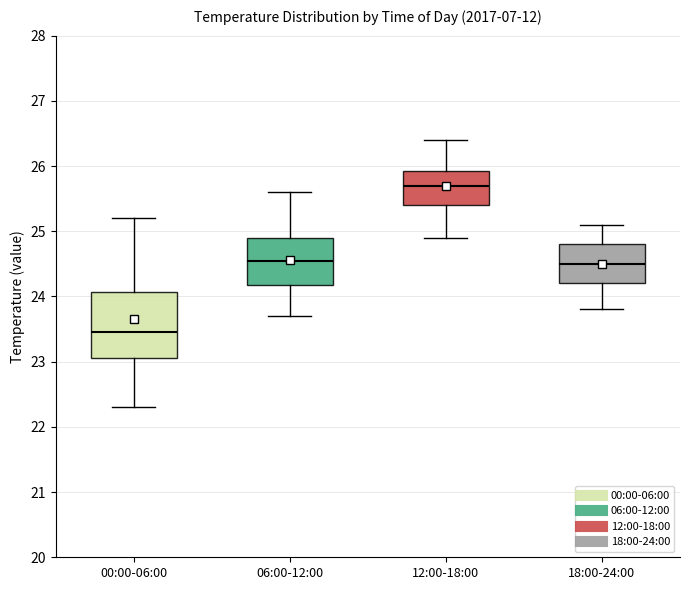

Reading left to right, read every box against the y-axis: the position of its median line, the range the box covers, and the ends of its whiskers. The values are not printed on the chart, so give them approximately, as read against the axis.

00:00-06:00: median 23.5, box 23.1 to 24.1, whiskers 22.3 to 25.2
06:00-12:00: median 24.6, box 24.2 to 24.9, whiskers 23.7 to 25.6
12:00-18:00: median 25.7, box 25.4 to 25.9, whiskers 24.9 to 26.4
18:00-24:00: median 24.5, box 24.2 to 24.8, whiskers 23.8 to 25.1